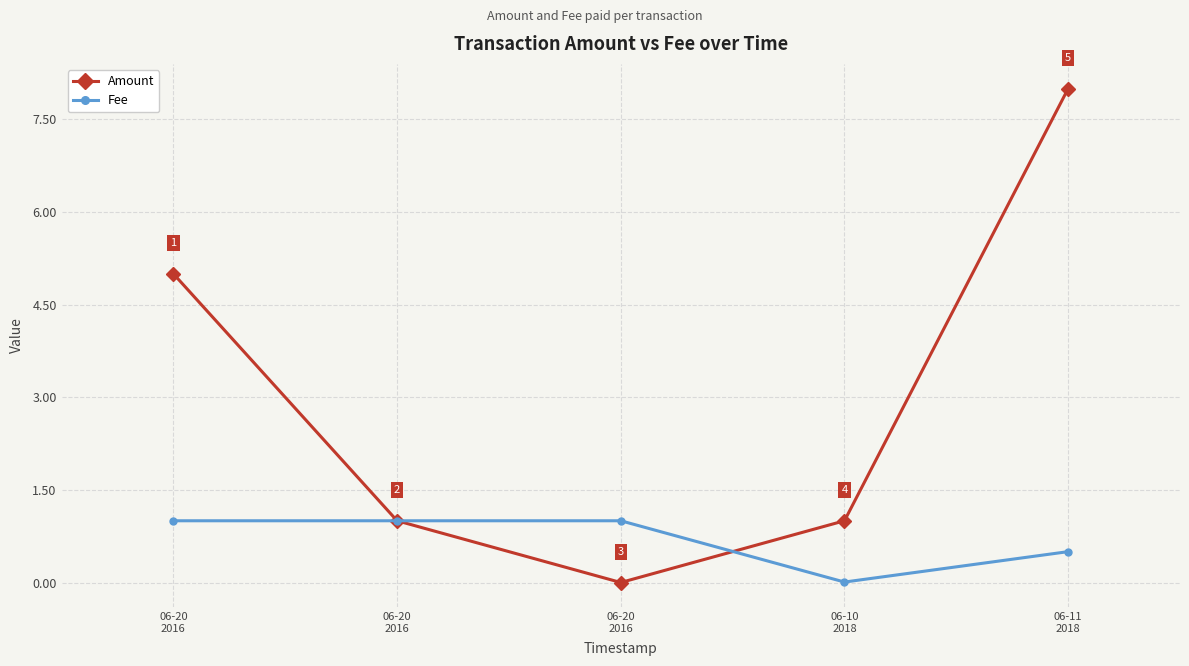

Is this an area chart (filled region under the line)?

No